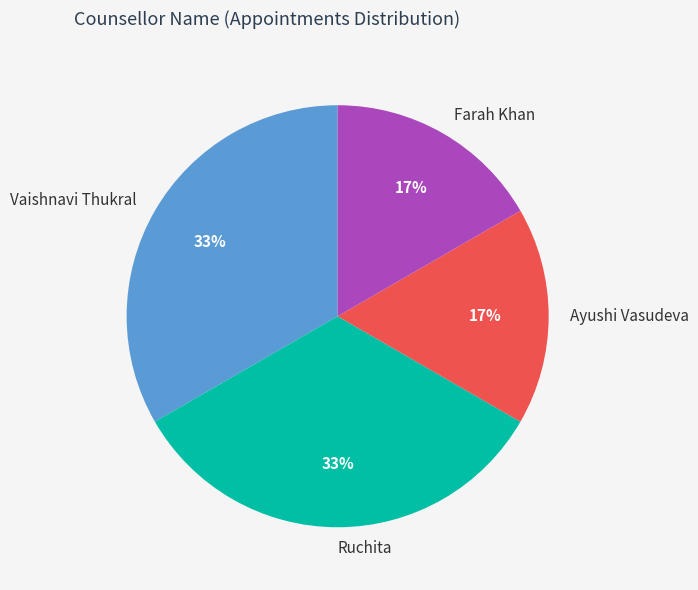

What percentage is the Vaishnavi Thukral slice, to the nearest percent?

33%